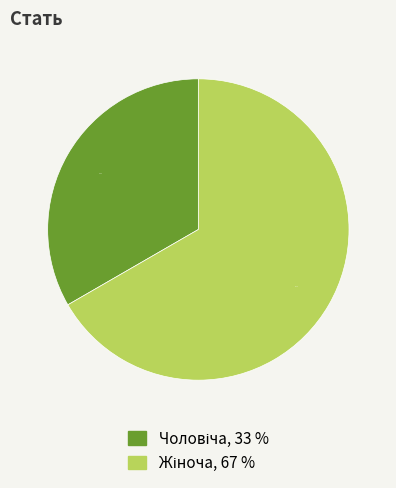

Does any single category account for the majority?

Yes